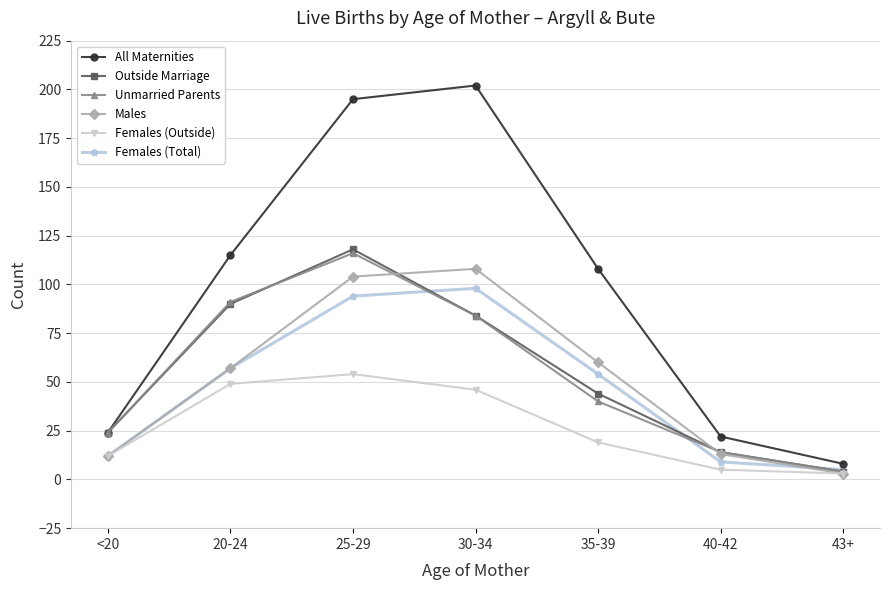

Does the chart have visible grid lines?

Yes